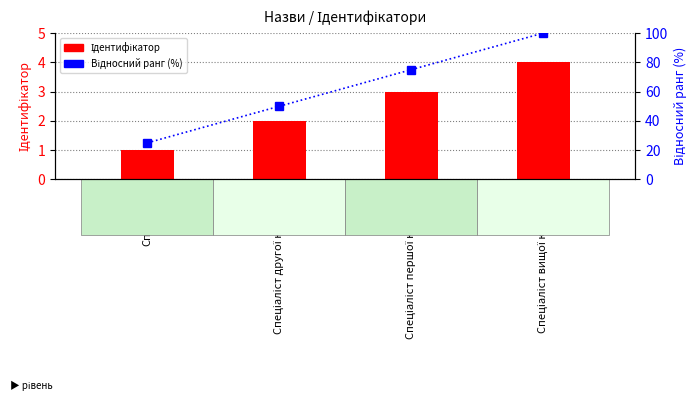

Reading left to right, list all the values displayed in this chart.

Ідентифікатор: 1	2	3	4
Відносний ранг (%): 25	50	75	100